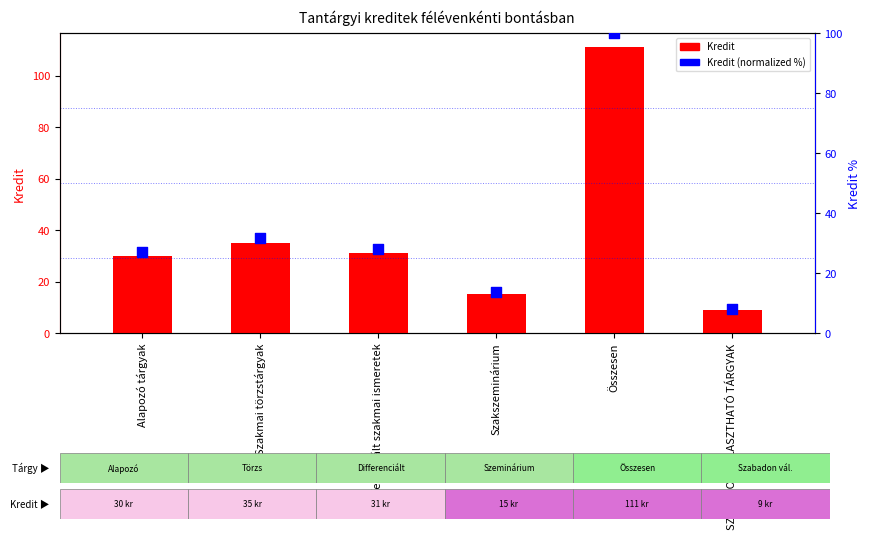

At how many categories does at least one series exceed 106?

1